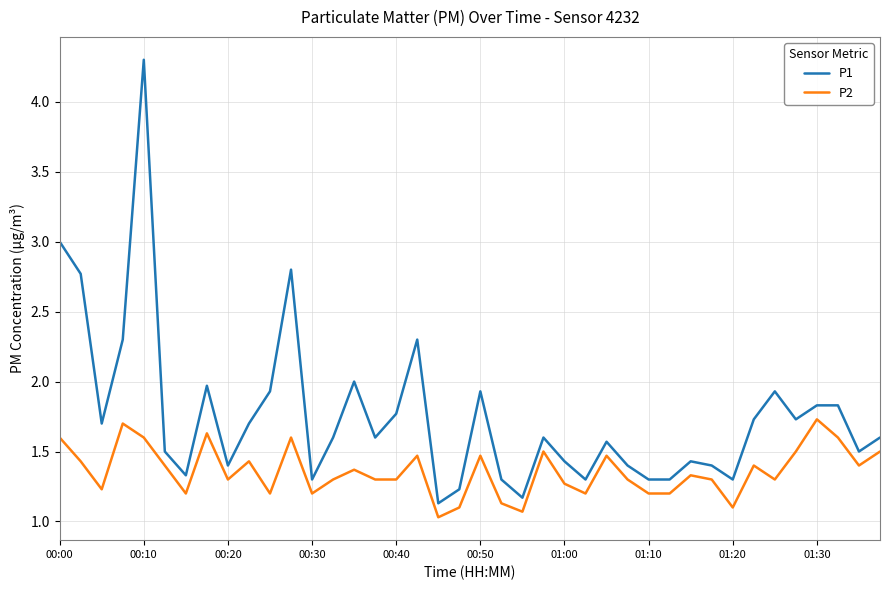

What is the difference between the maximum and minimum values in the P2 series?

0.7